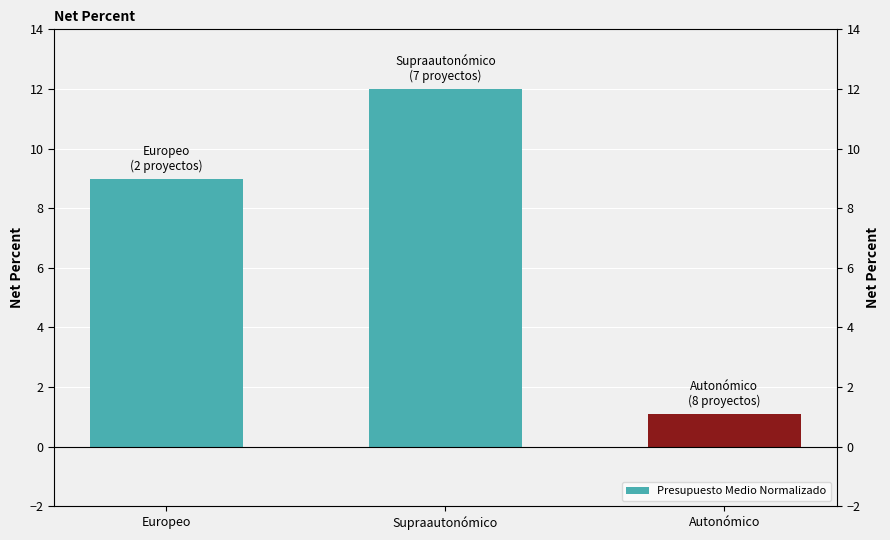

At which category does the chart reach its peak across all series?

Supraautonómico